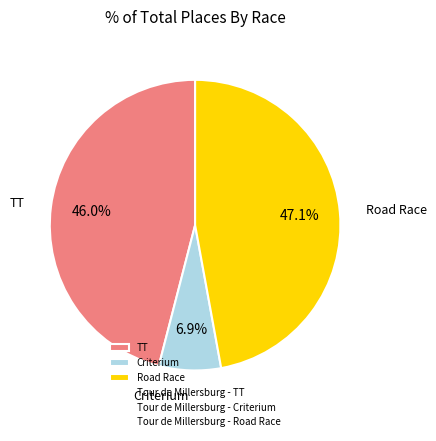

What percentage is NOT represented by TT?

54.0%